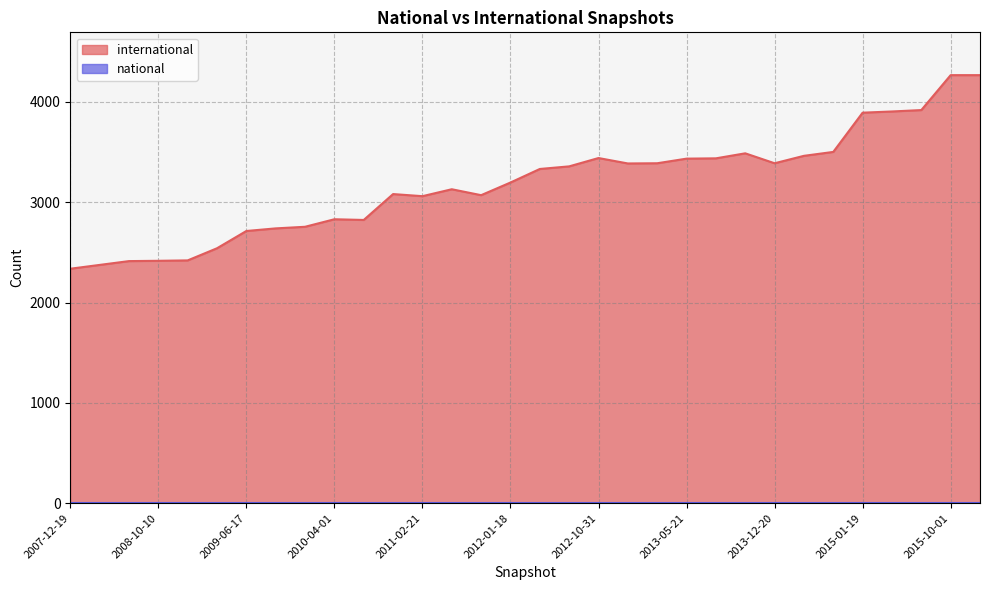

At which category is the sum across all series the highest?

2015-10-01